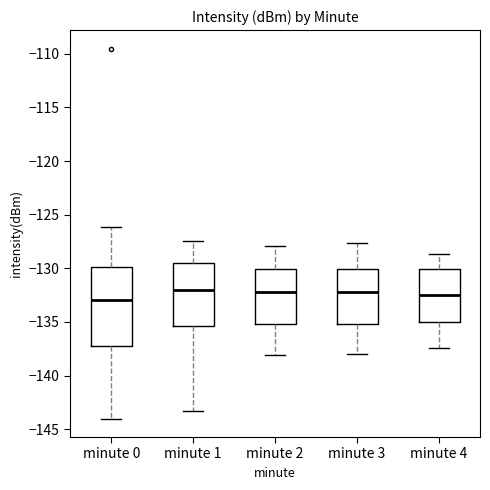

Comparing the boxes themselves (not the whiskers), which one is the tallest?

minute 0